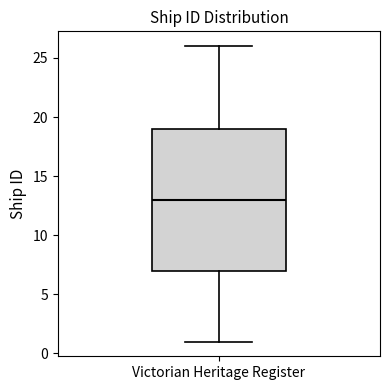

Read this box plot against the y-axis: the position of the median line, the range covered by the box, and the ends of both whiskers. The values are not printed on the chart, so give them approximately, as read against the axis.

median 13, box 7 to 19, whiskers 1 to 26